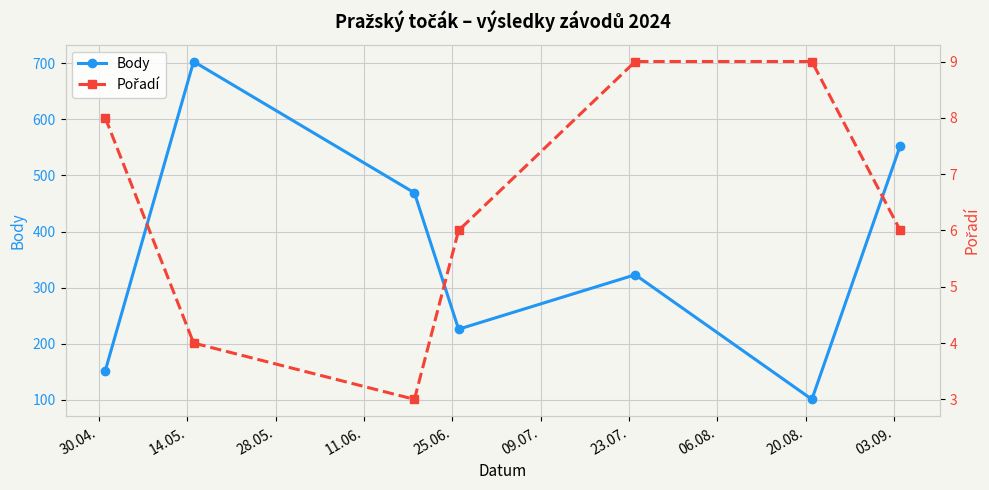

True or false: Pořadí and Body cross at least once.

False